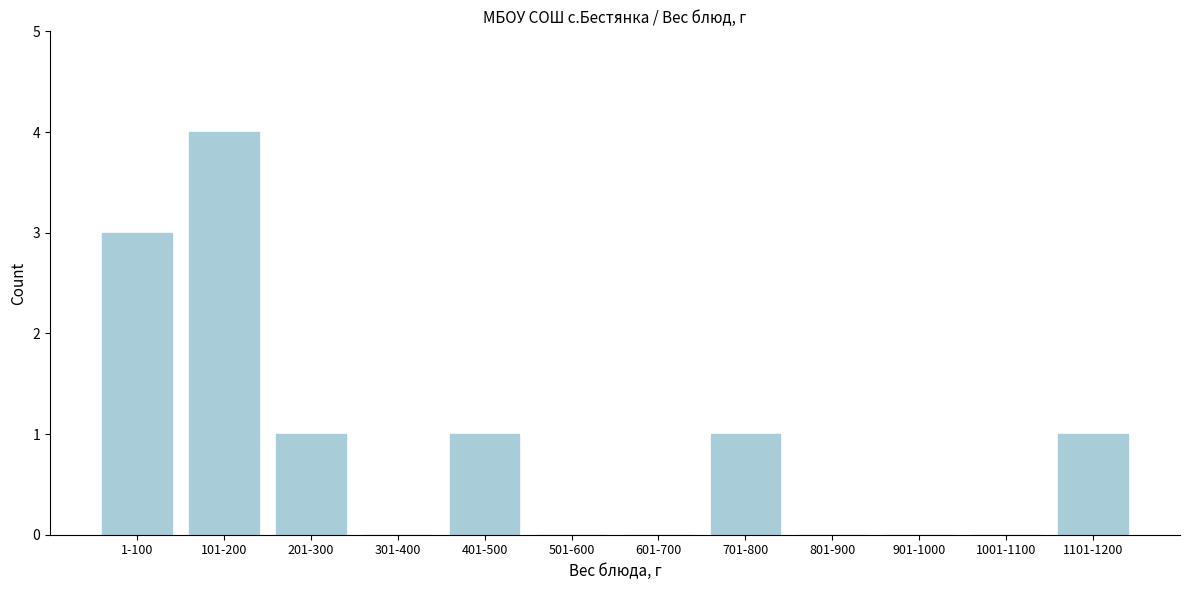

Reading right to left, what are all the values shown in this chart?

1101-1200=1	1001-1100=0	901-1000=0	801-900=0	701-800=1	601-700=0	501-600=0	401-500=1	301-400=0	201-300=1	101-200=4	1-100=3